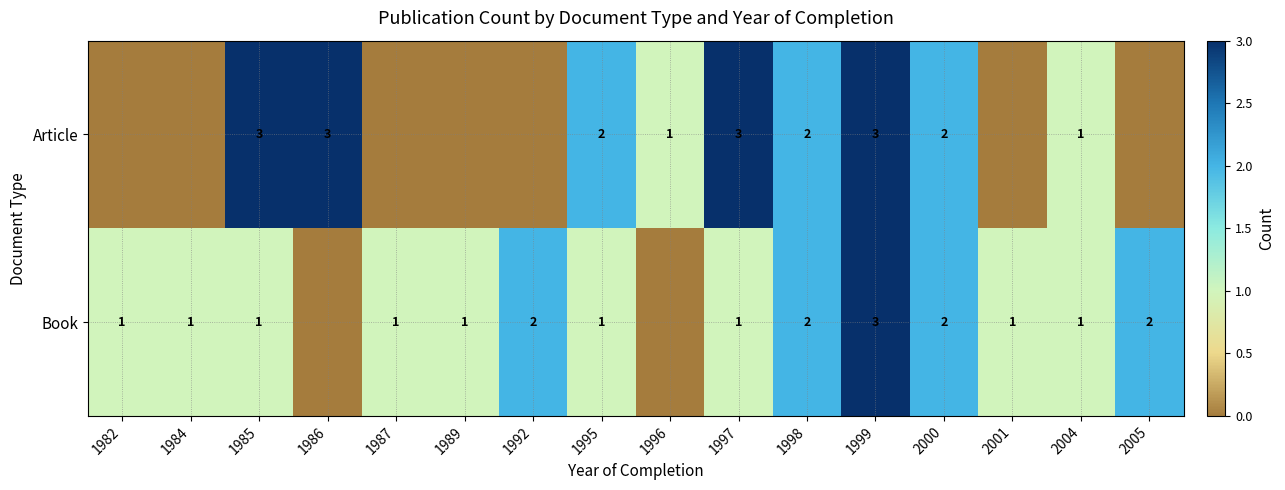

Count the number of categories in the chart.

16